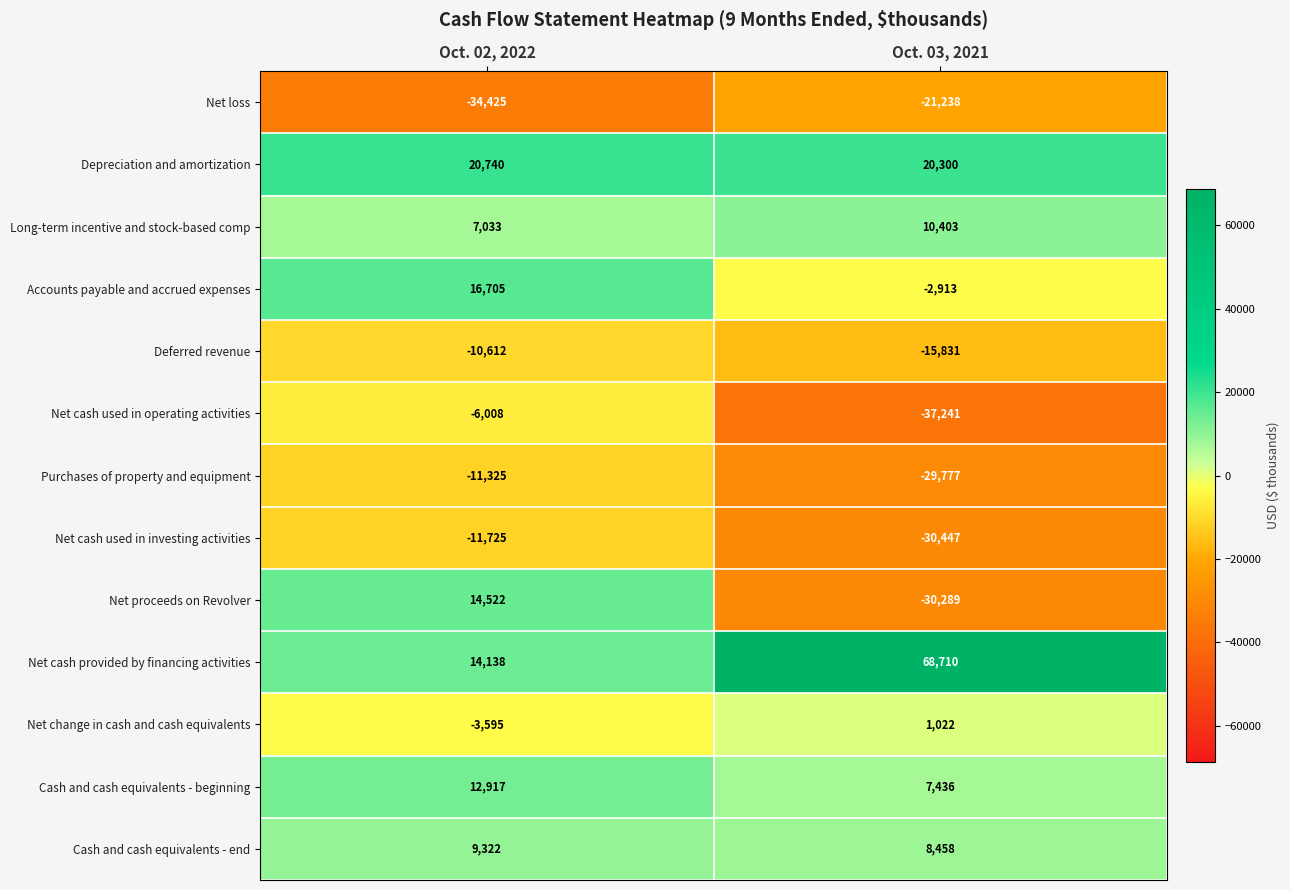

What is the sum of all Depreciation and amortization values?

41040